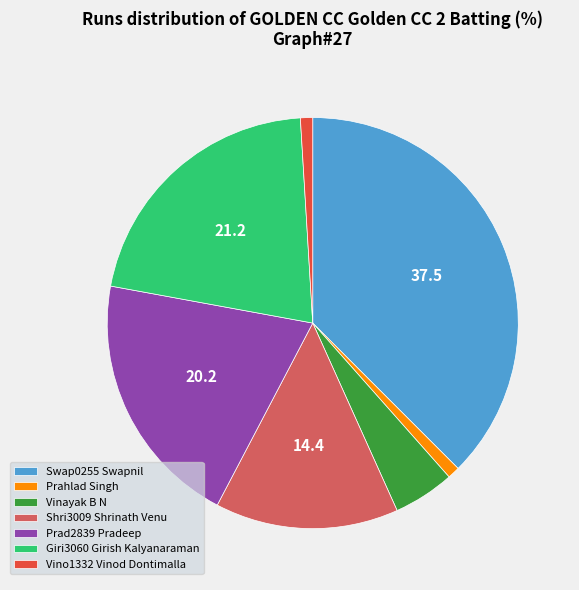

Which category has the biggest portion of the pie?

Swap0255 Swapnil